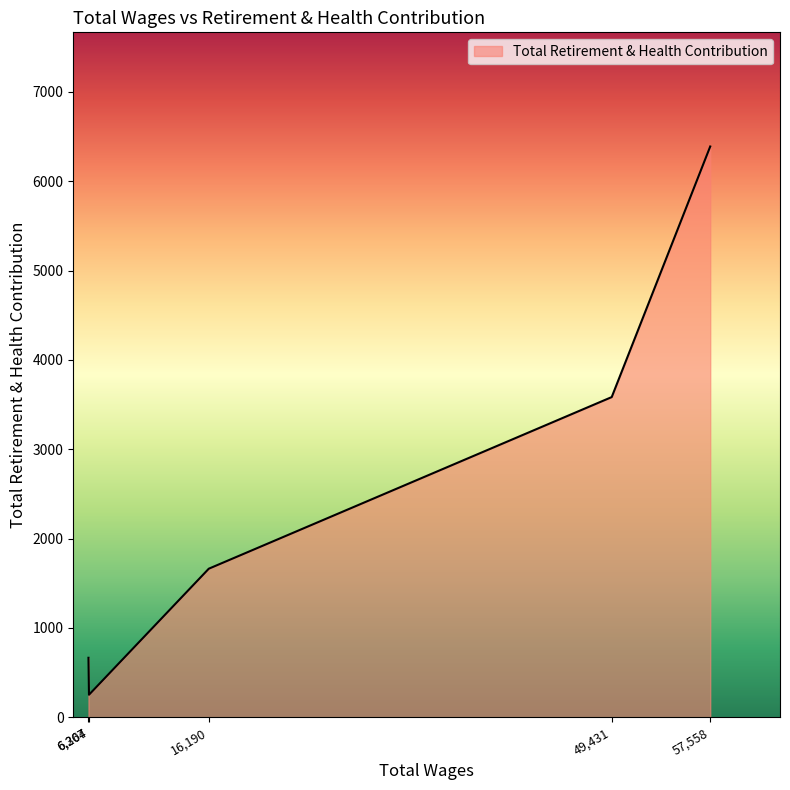

At which category does the chart reach its minimum across all series?

6,307